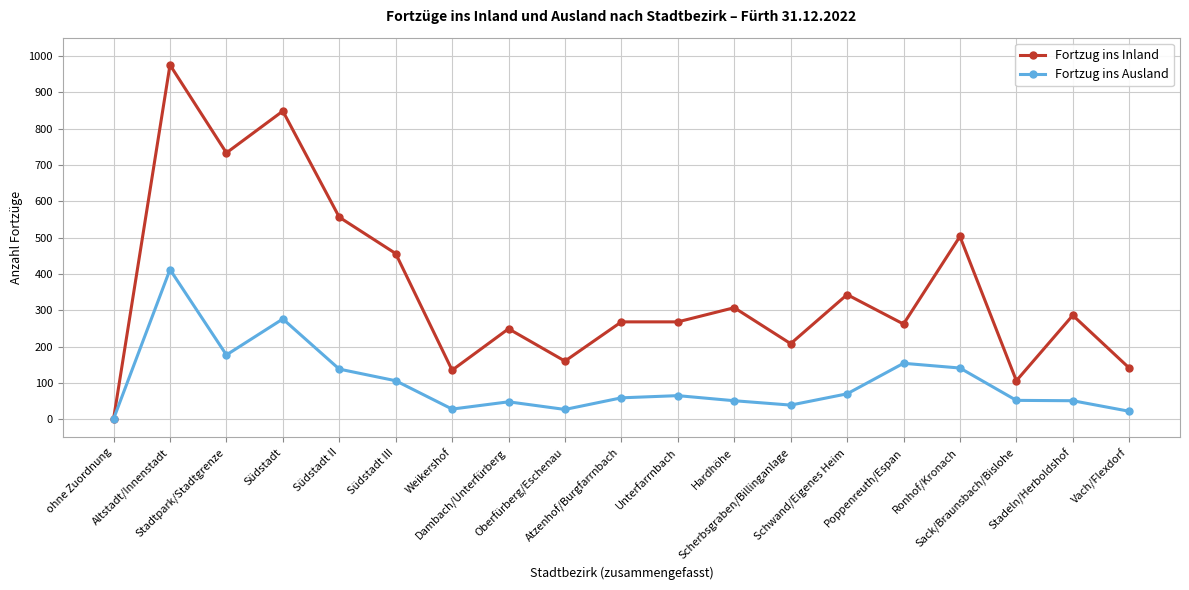

List the series in order of their peak value, lowest first.

Fortzug ins Ausland, Fortzug ins Inland